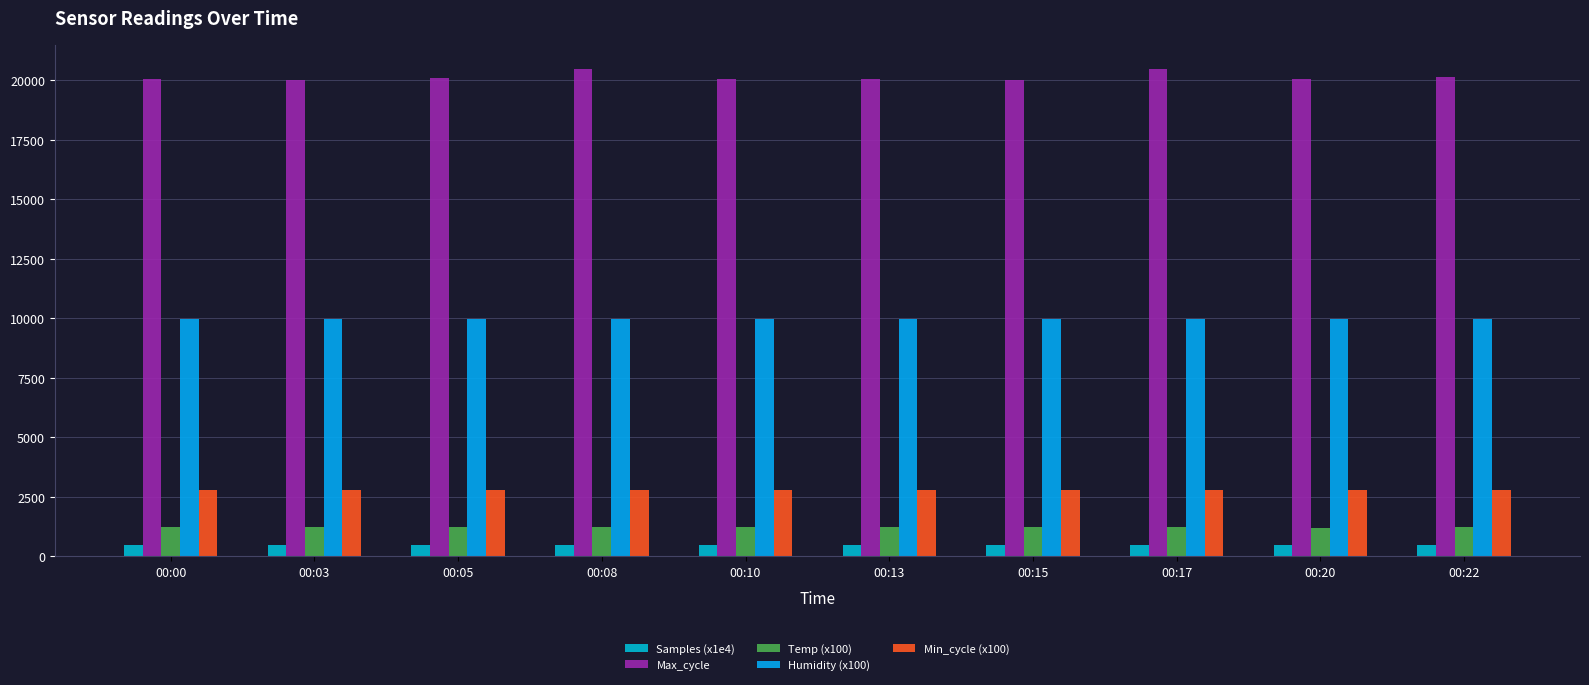

What is the difference between the second highest and second lowest values in the Max_cycle series?

427.0